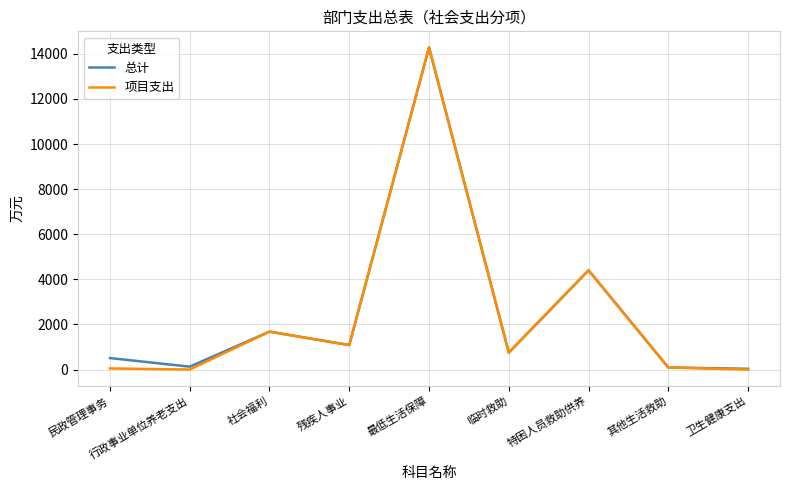

Read the 项目支出 value at 最低生活保障.

14285.0